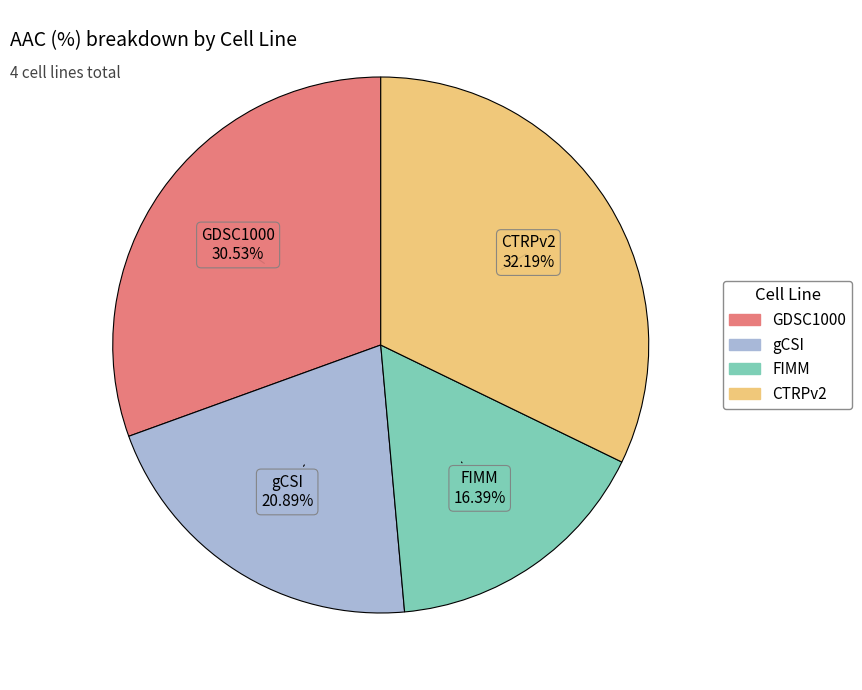

To the nearest percent, what is the difference between the largest and smallest slice percentages?

16%